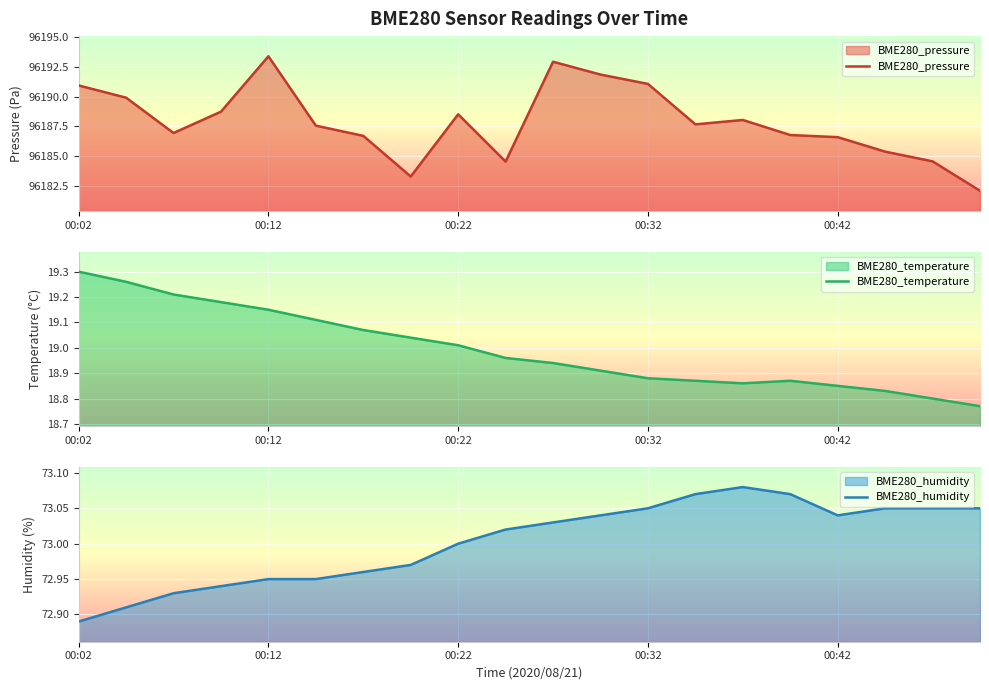

True or false: BME280_pressure has a value of 34757.0 at 00:42.

False